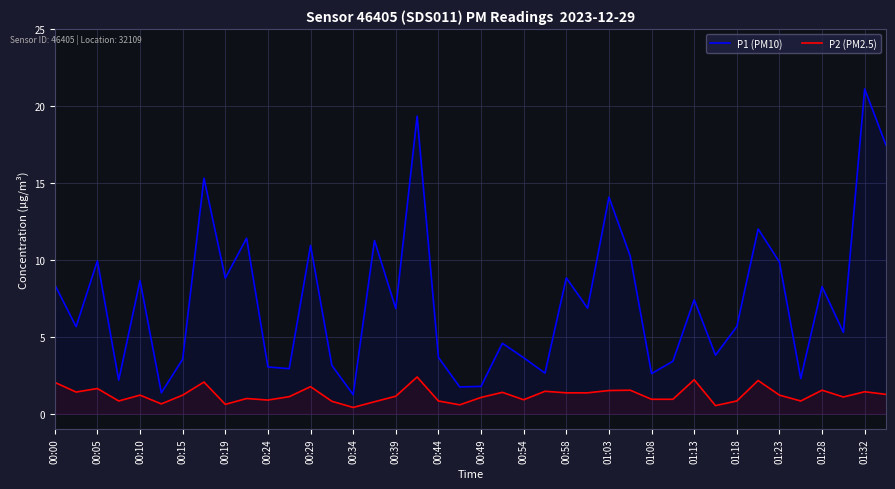

Is the value of P2 (PM2.5) at 00:15 greater than the value of P1 (PM10) at 01:32?

No